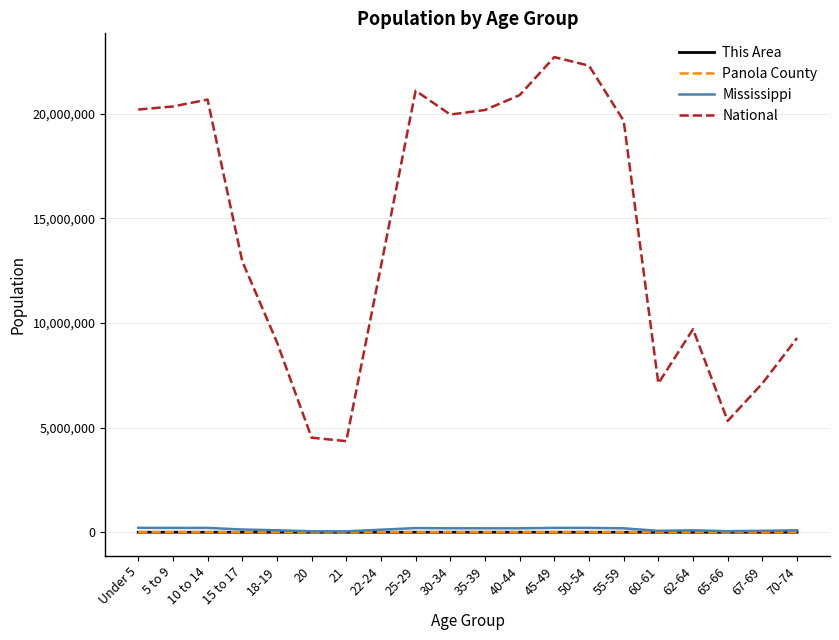

Which series has the widest spread of values?

National